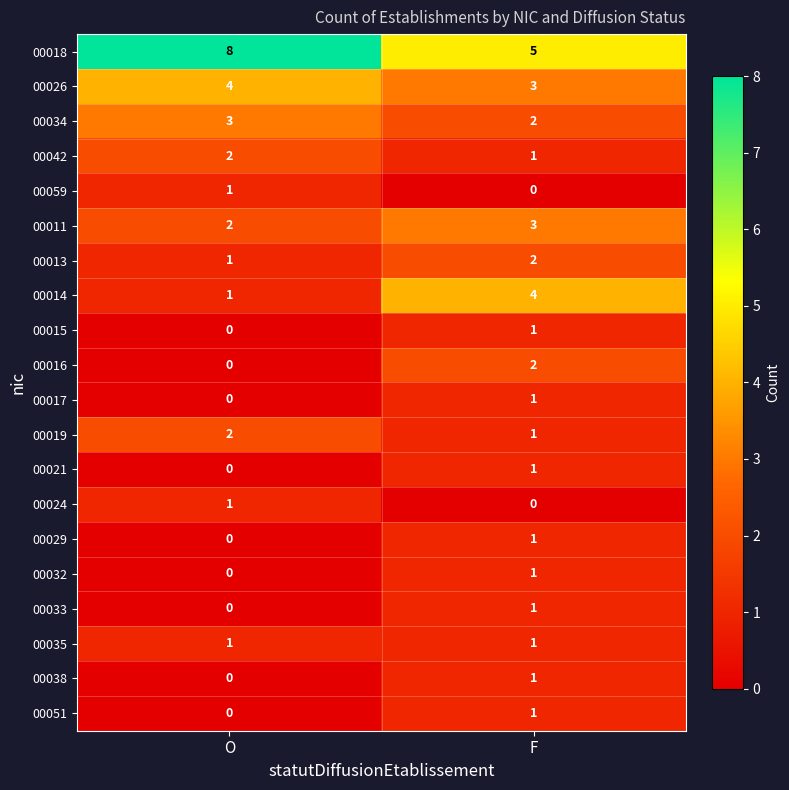

Is it true that 00059 equals 1 at O?

True